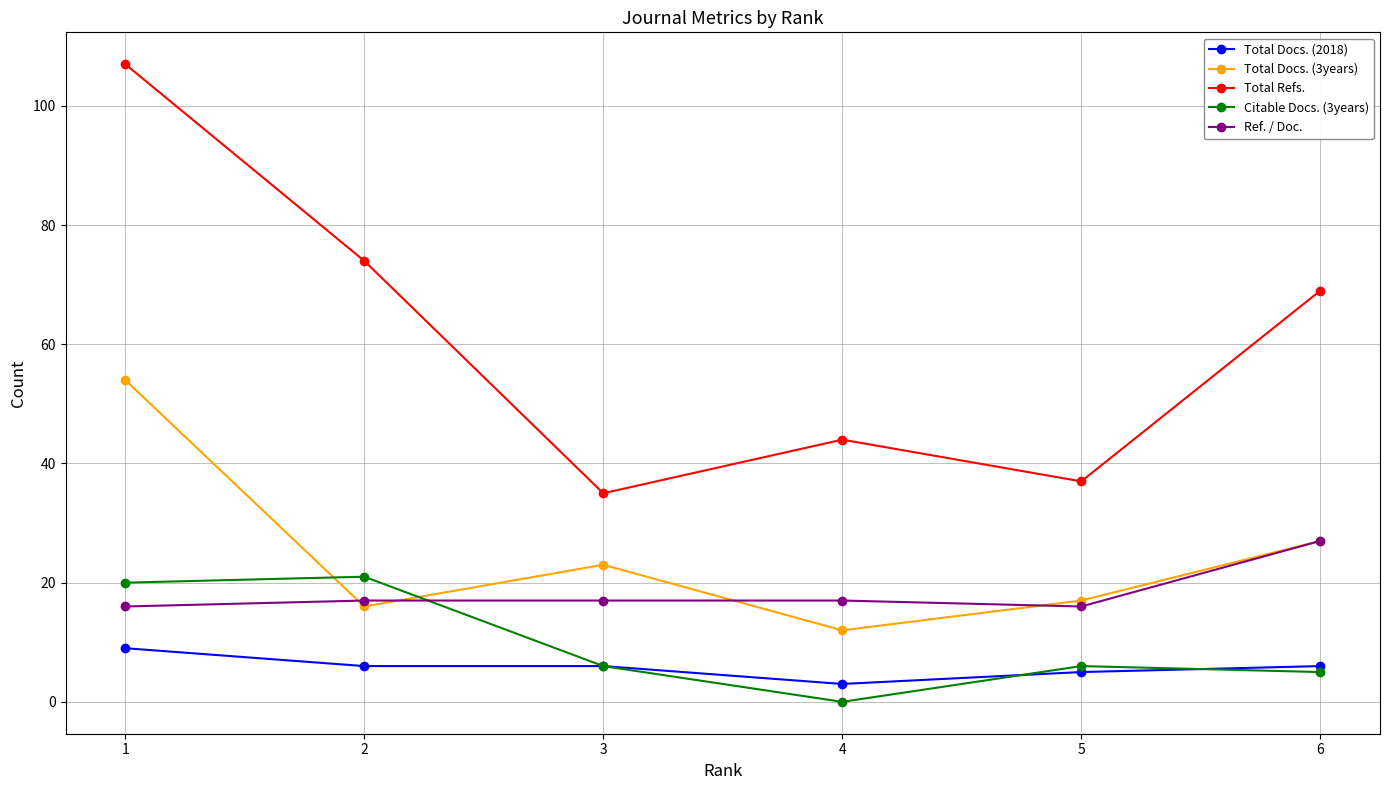

Which series has the largest range (max minus min)?

Total Refs.